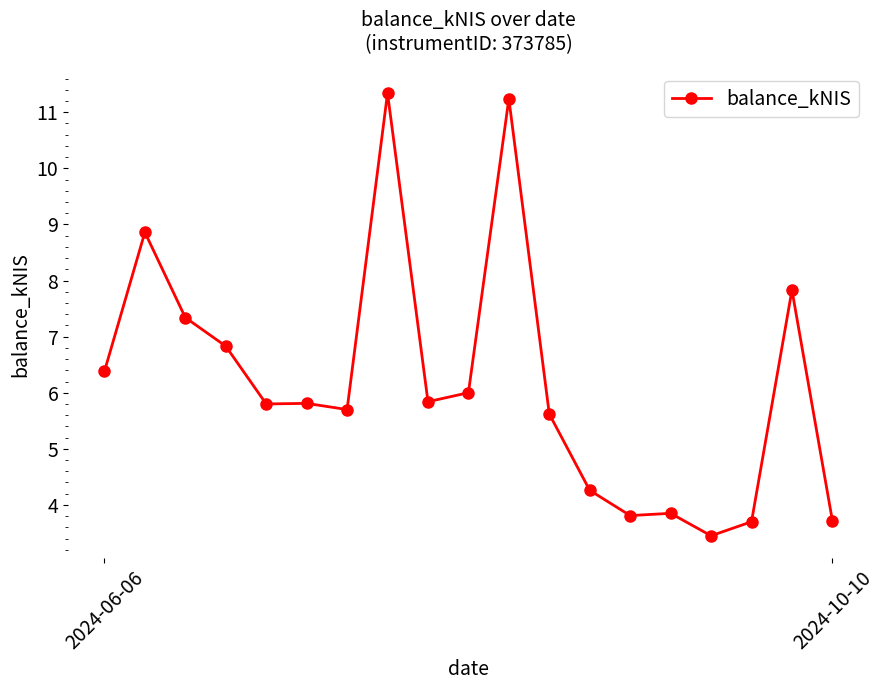

What is the difference between the maximum and minimum values?

7.9